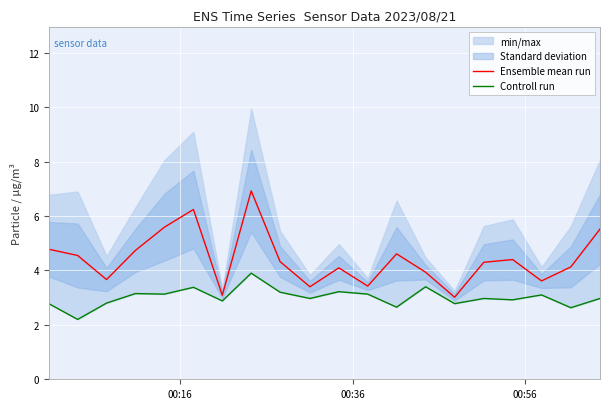

What is the highest value of the Ensemble mean run series?

6.9